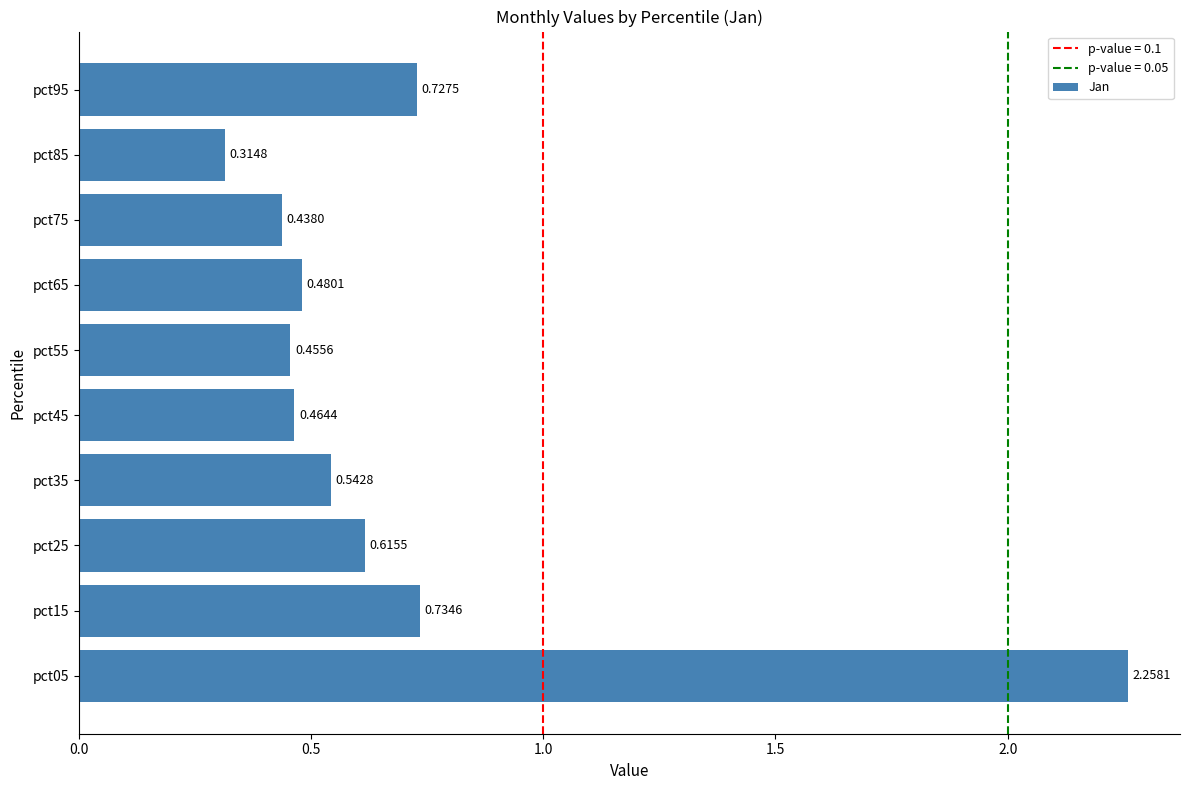

Between pct75 and pct35, which is larger?

pct35